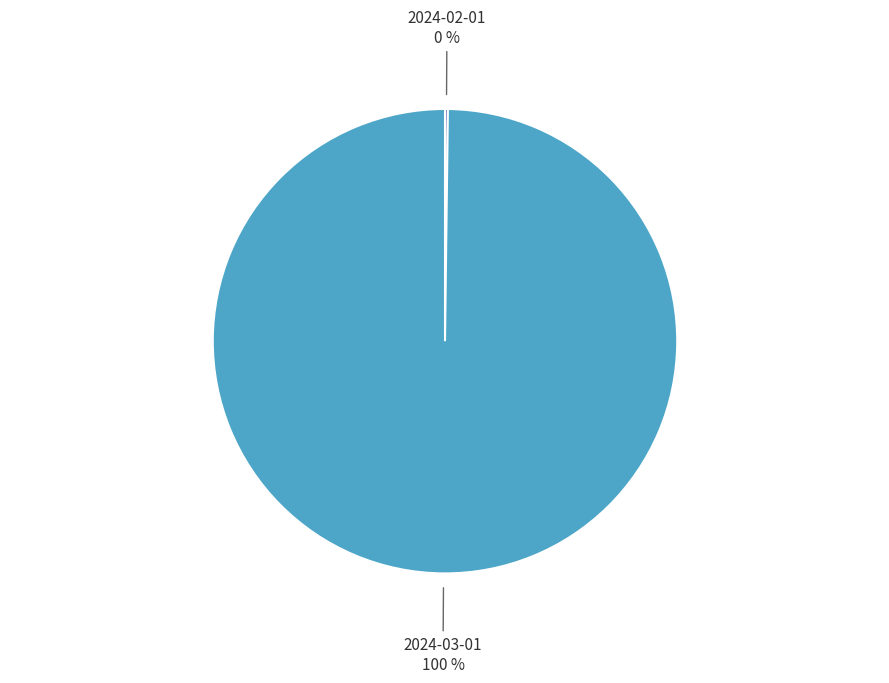

Is it true that 2024-03-01 is 92% of the pie?

False